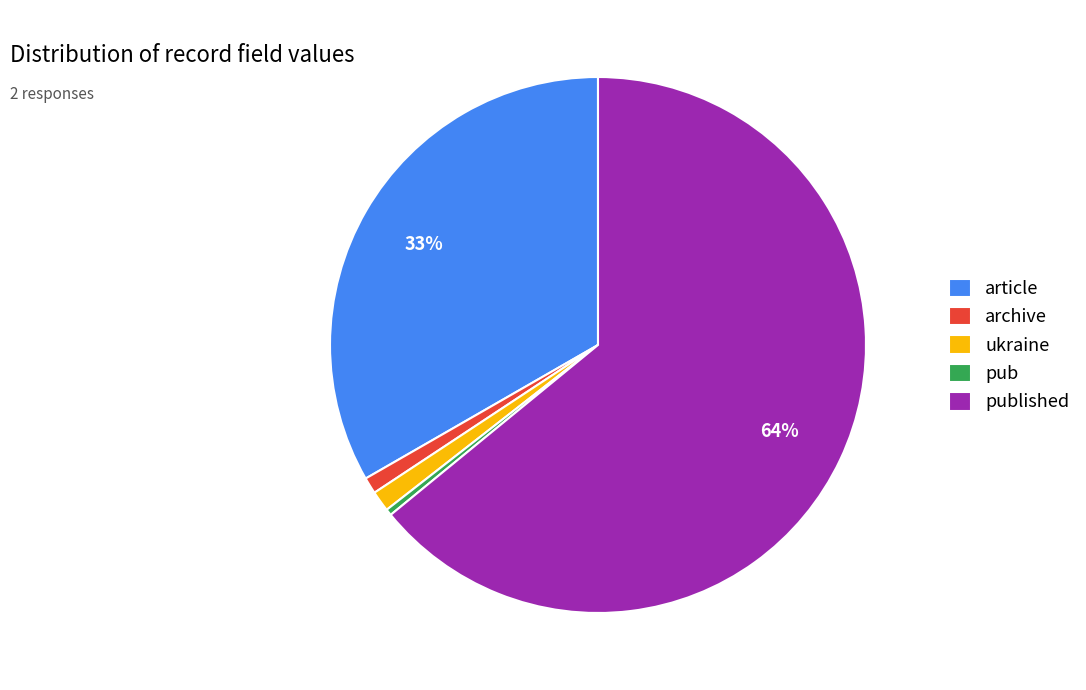

What is the smallest slice in the pie chart?

pub